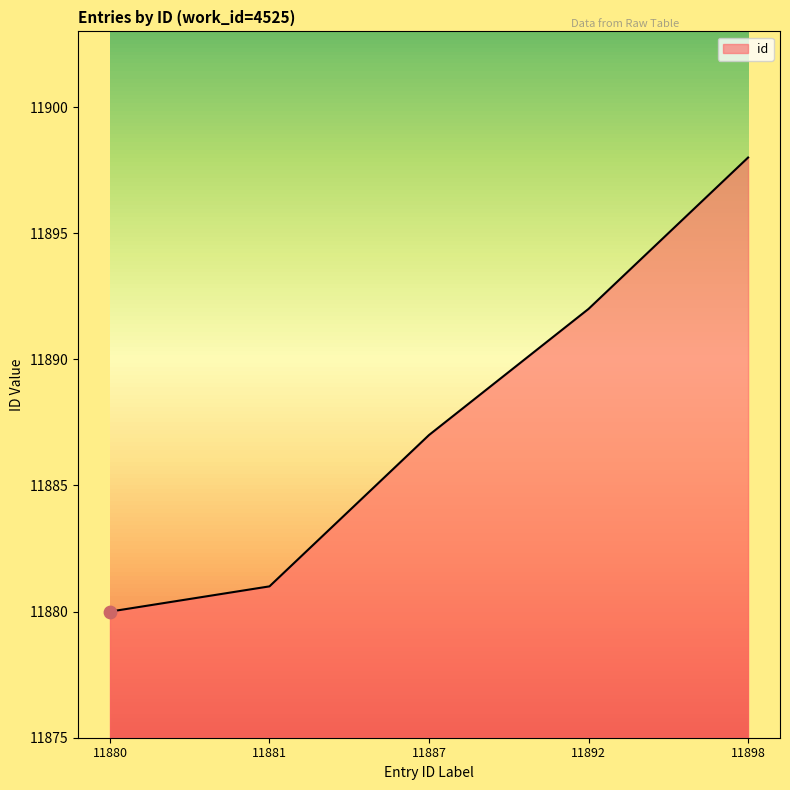

What is the ratio of the value at 11898 to the value at 11887?

1.0